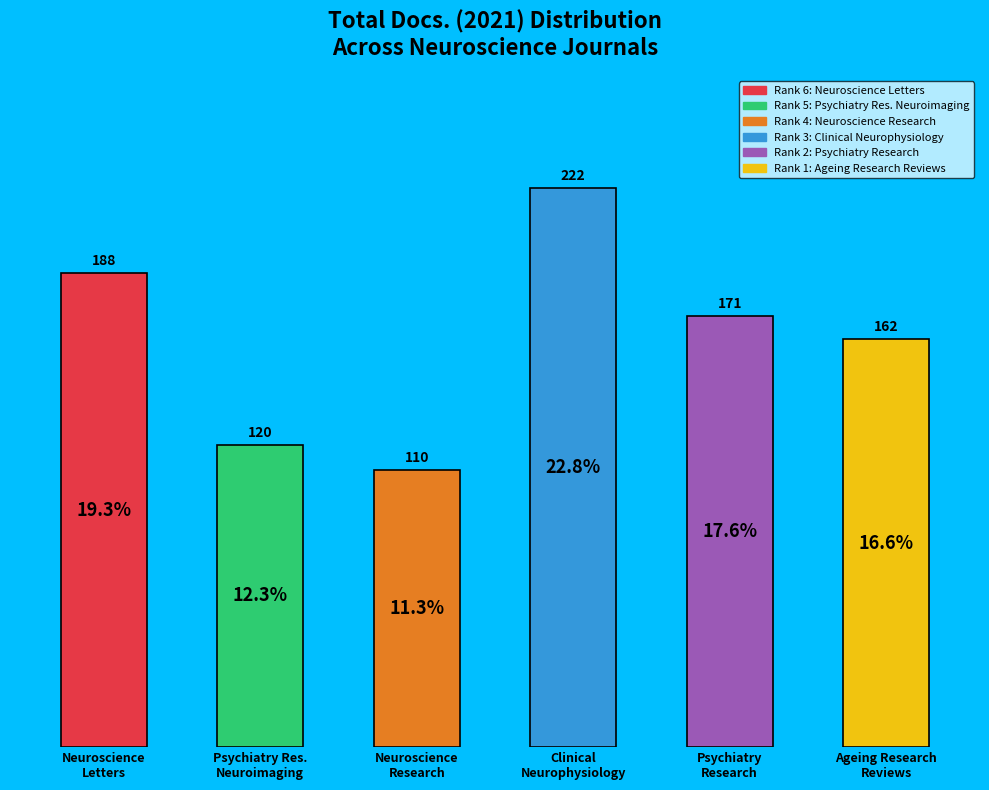

What is the change in value from Neuroscience
Research to Ageing Research
Reviews?

+52